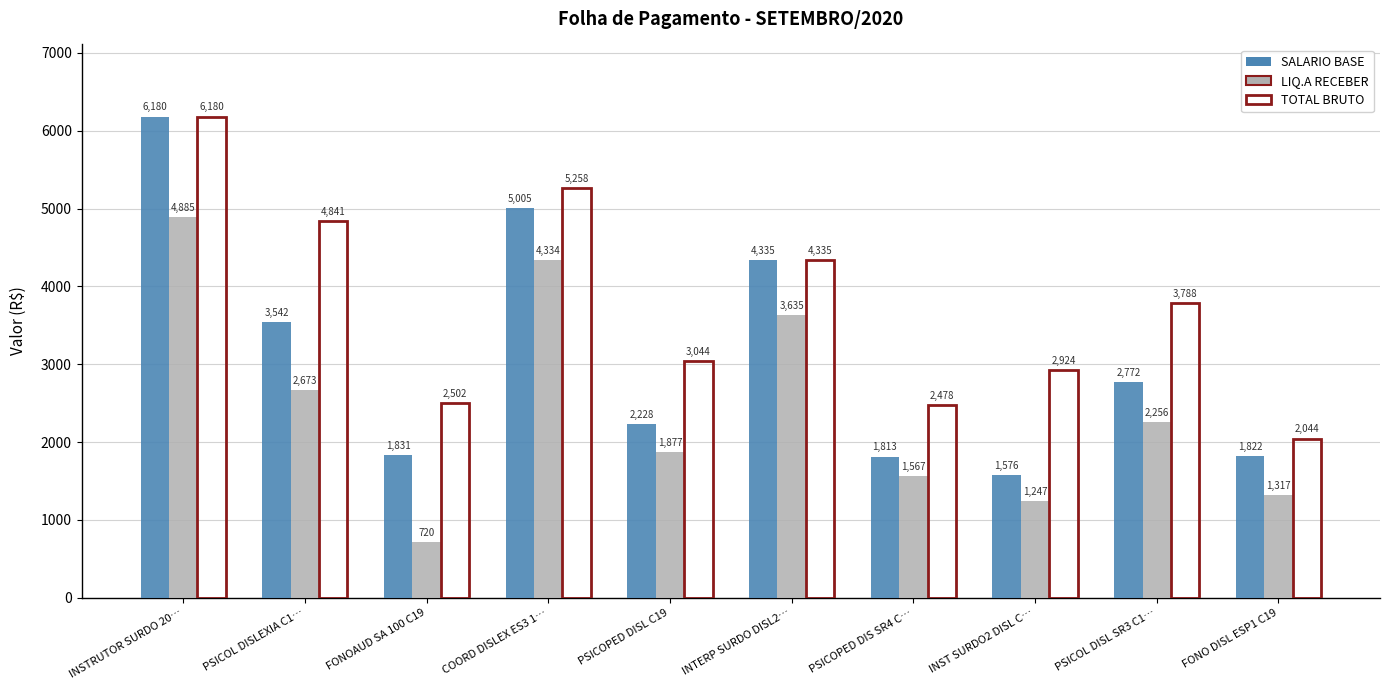

What is the maximum value for LIQ.A RECEBER?

4885.3